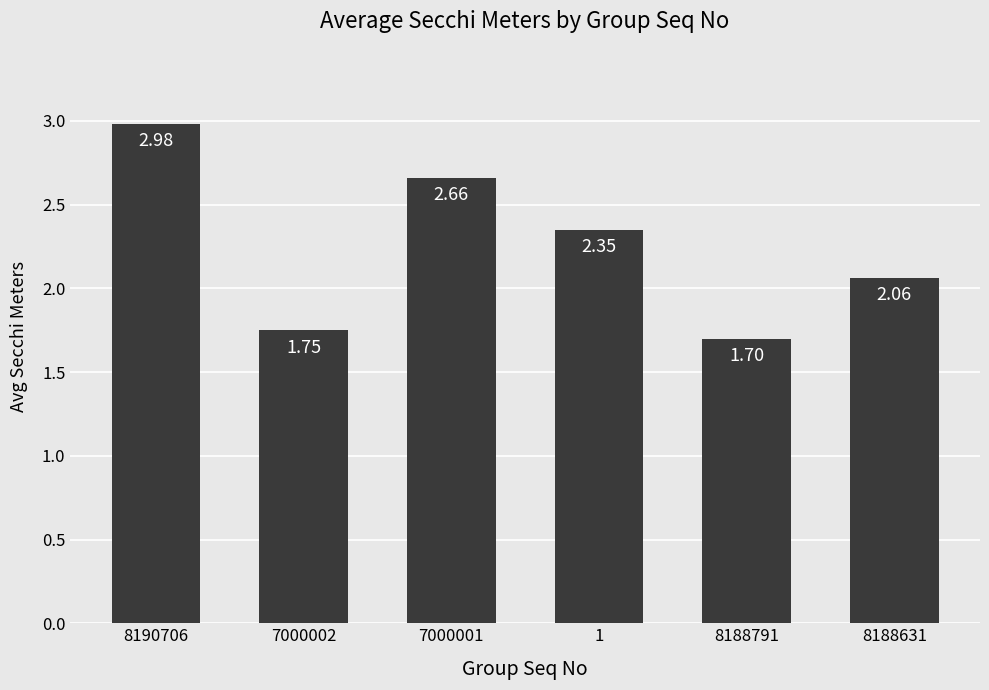

Where is the data nearest to the value 2?

8188631